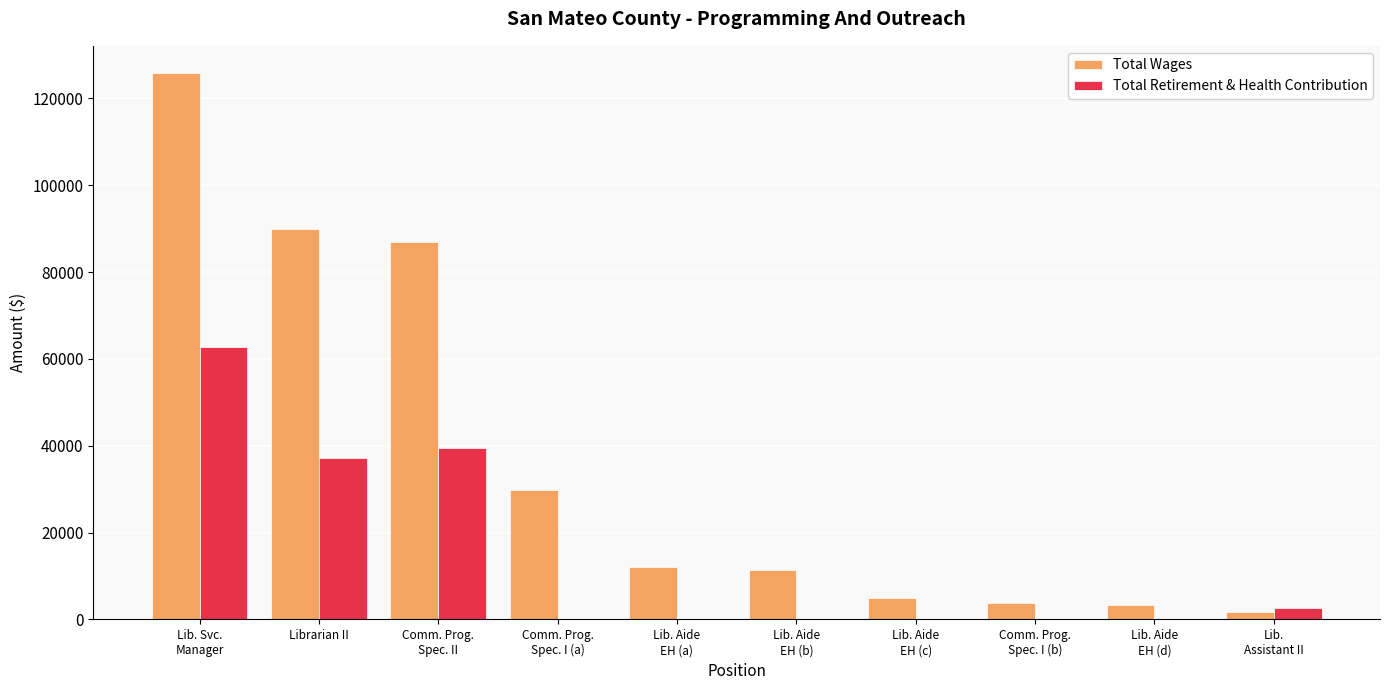

Are the bars horizontal?

No